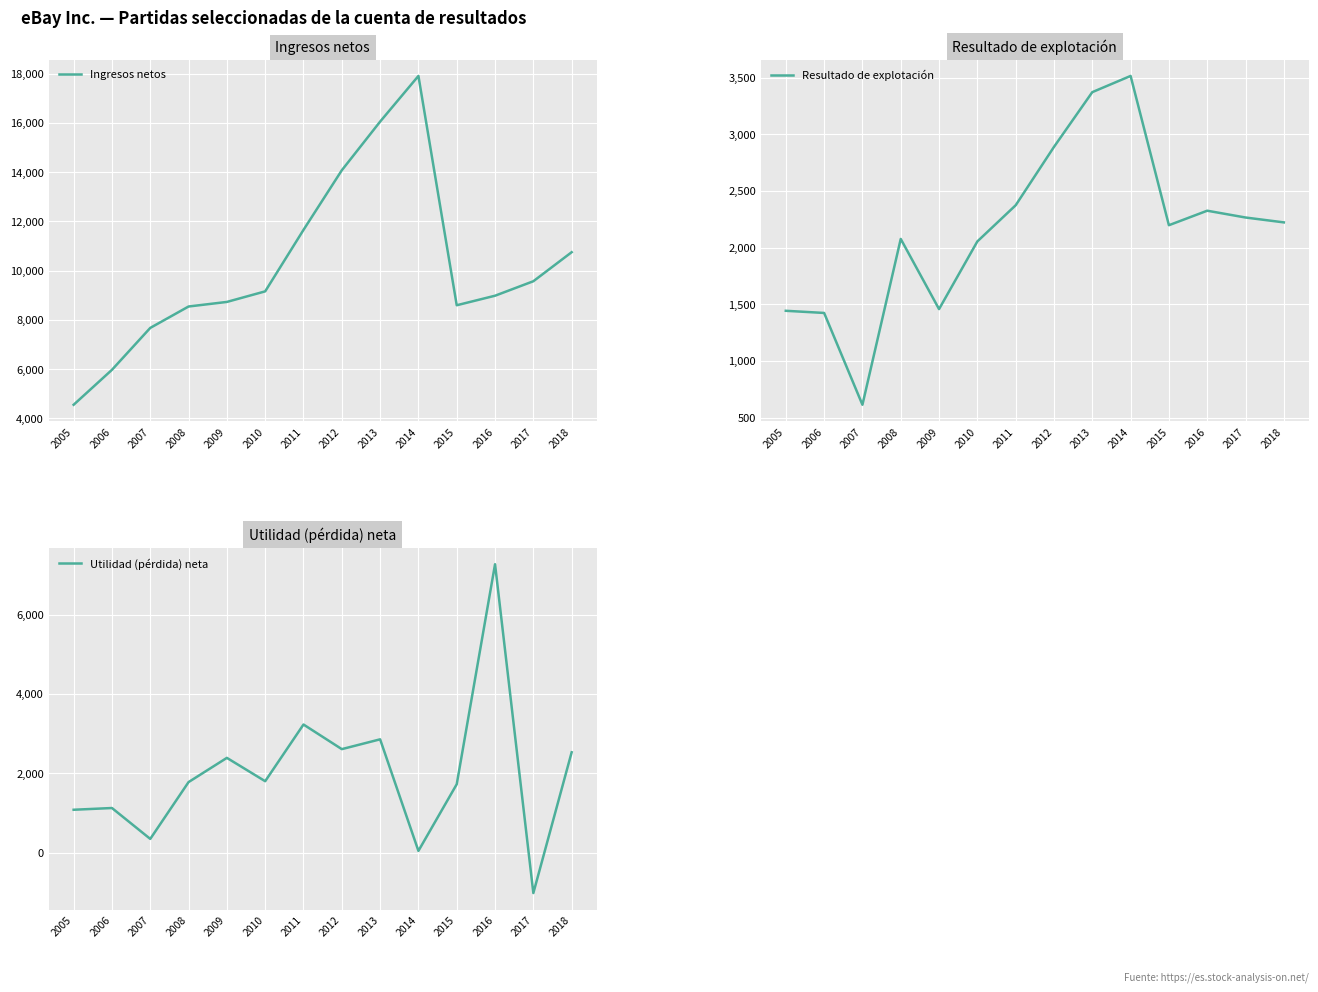

List the series in order of their peak value, lowest first.

Resultado de explotación, Utilidad (pérdida) neta, Ingresos netos